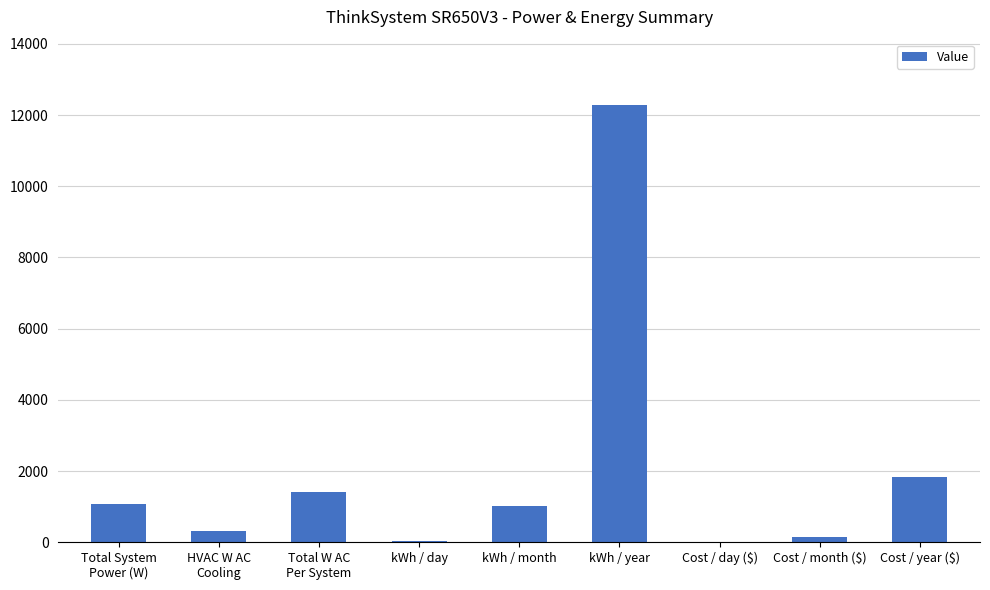

What value does the data have at kWh / month?

1008.9